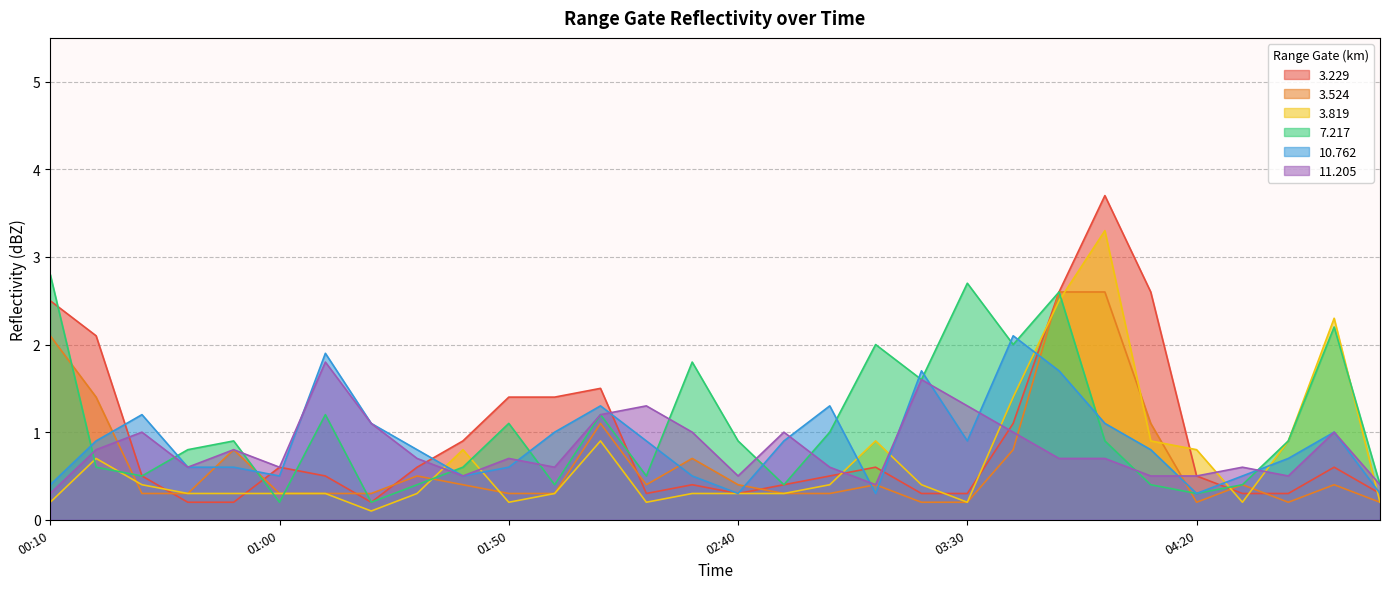

At which category is the sum across all series the highest?

2007/12/08 03:50